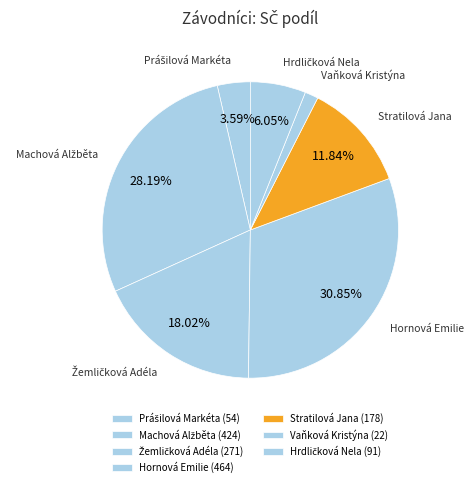

Is there a majority slice in this chart?

No